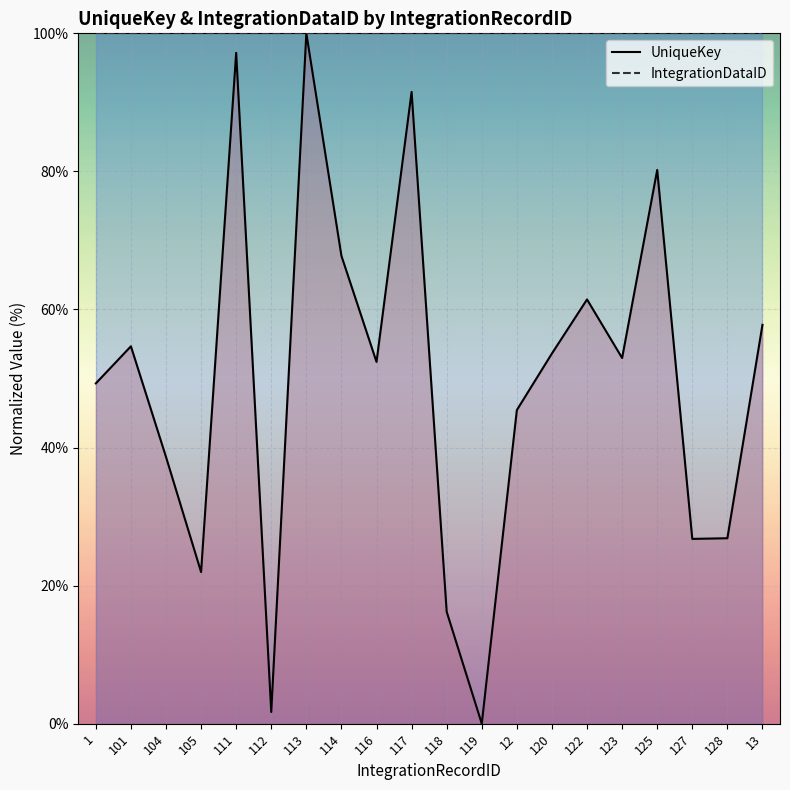

What is the label of the 17th point from the left?

125